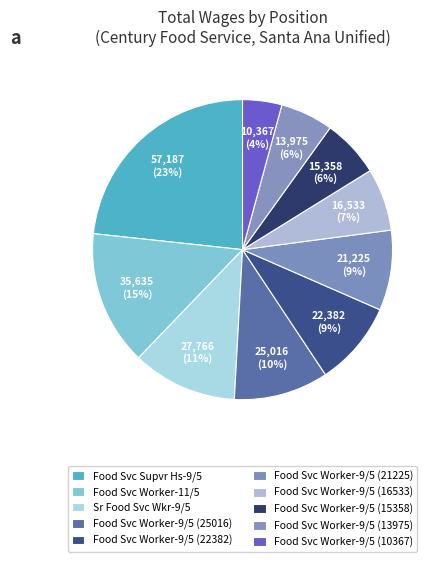

Is it true that Food Svc Worker-11/5 is 15% of the pie?

True